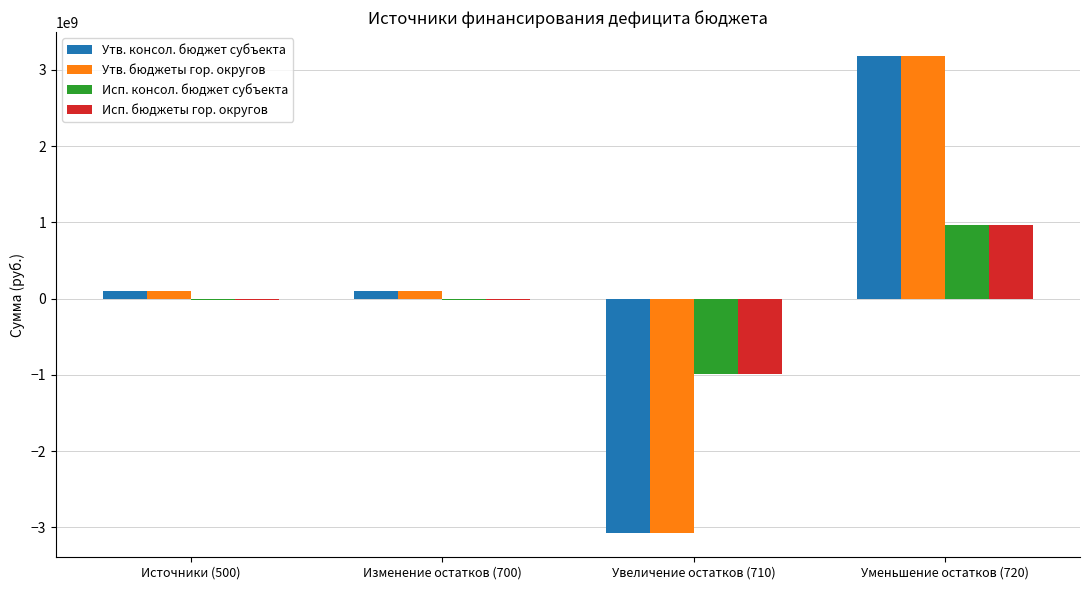

What is the average value of the Исп. консол. бюджет субъекта series?

-18570078.2